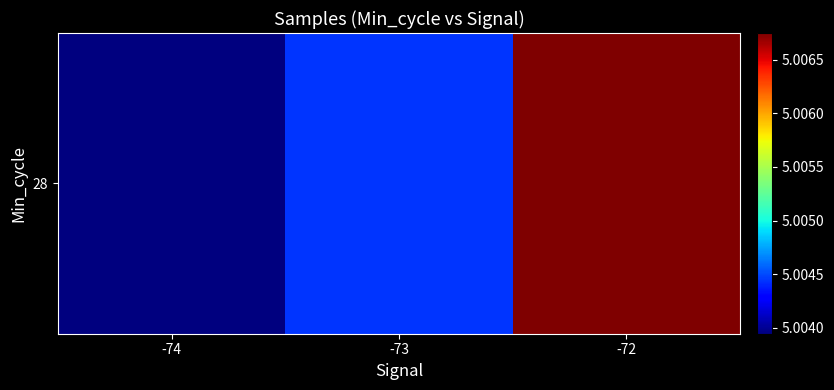

Approximately how many times larger is the value at -72 compared to -73?

1.0